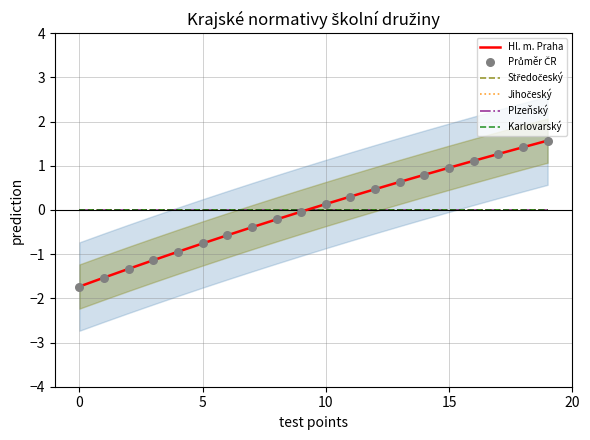

Is the value of Středočeský at 10 greater than the value of Jihočeský at 20?

No